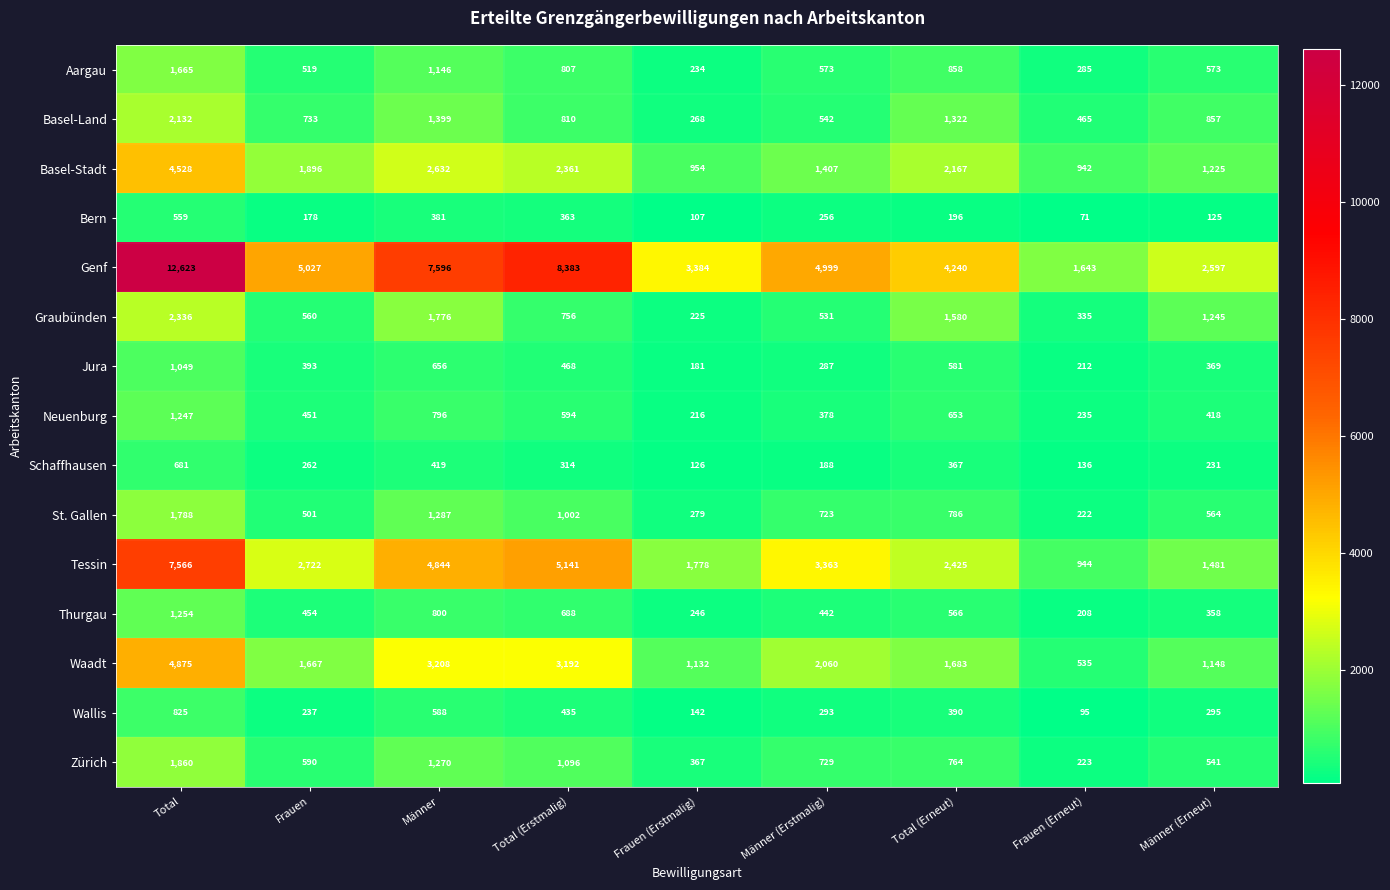

What is the difference between the Wallis values at Total (Erstmalig) and Frauen (Erneut)?

340